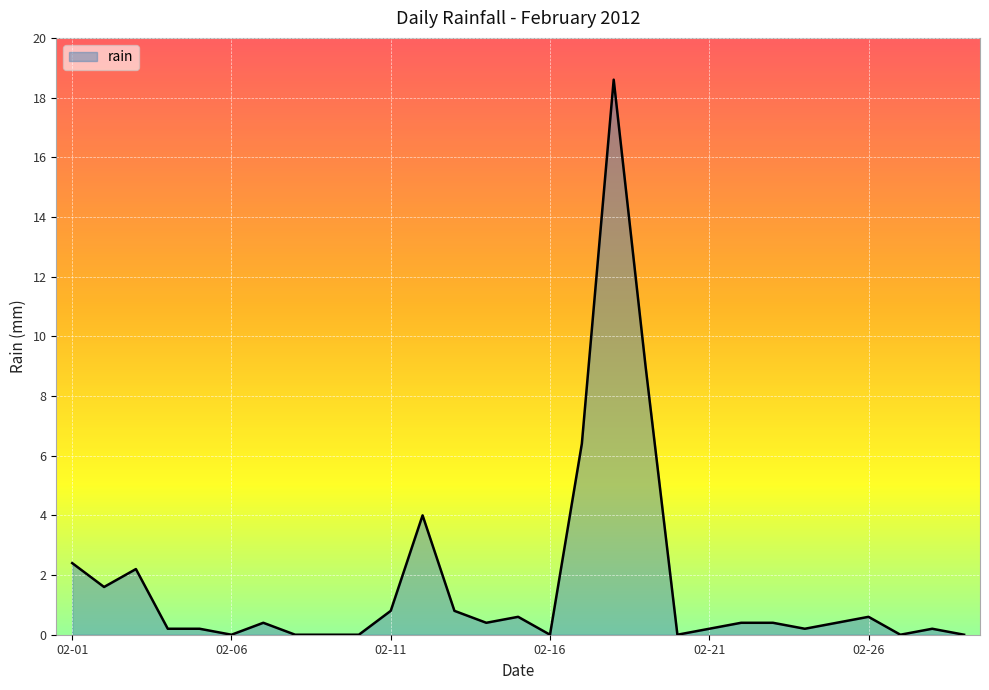

What is the maximum value shown in the chart?

18.6